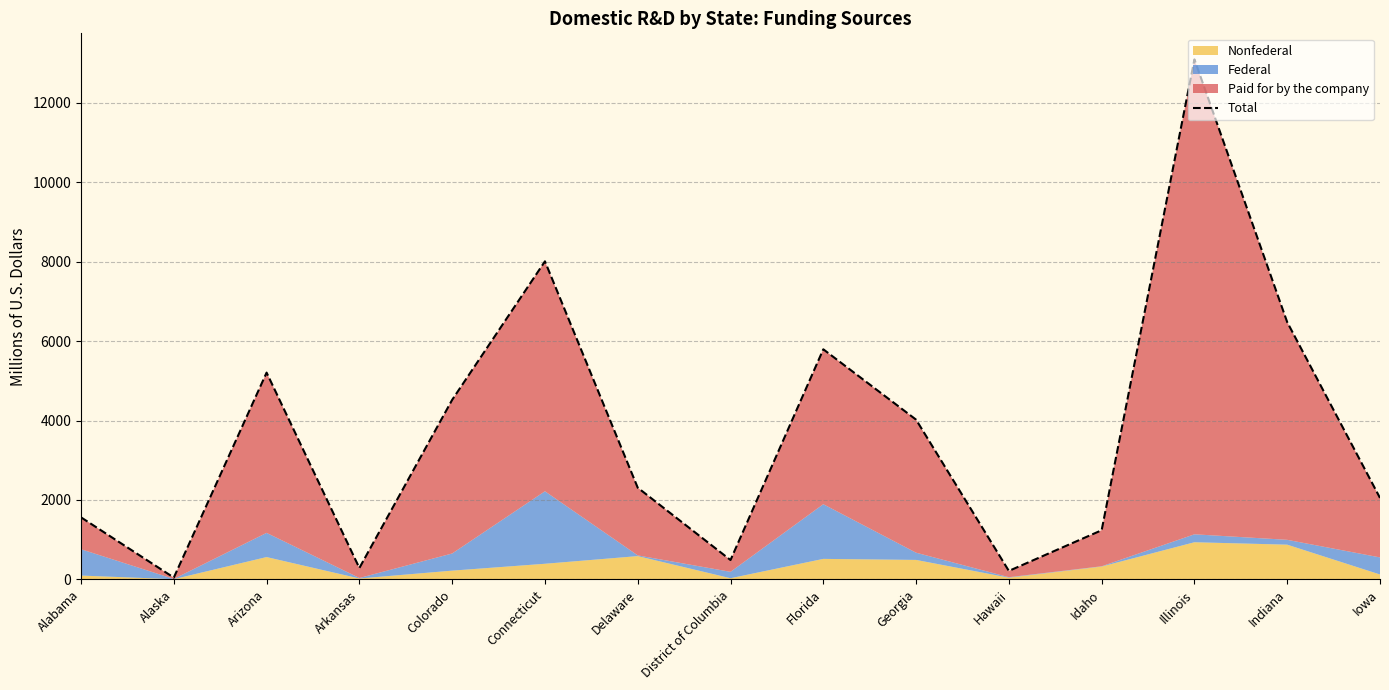

What is the minimum value shown in the chart?

46